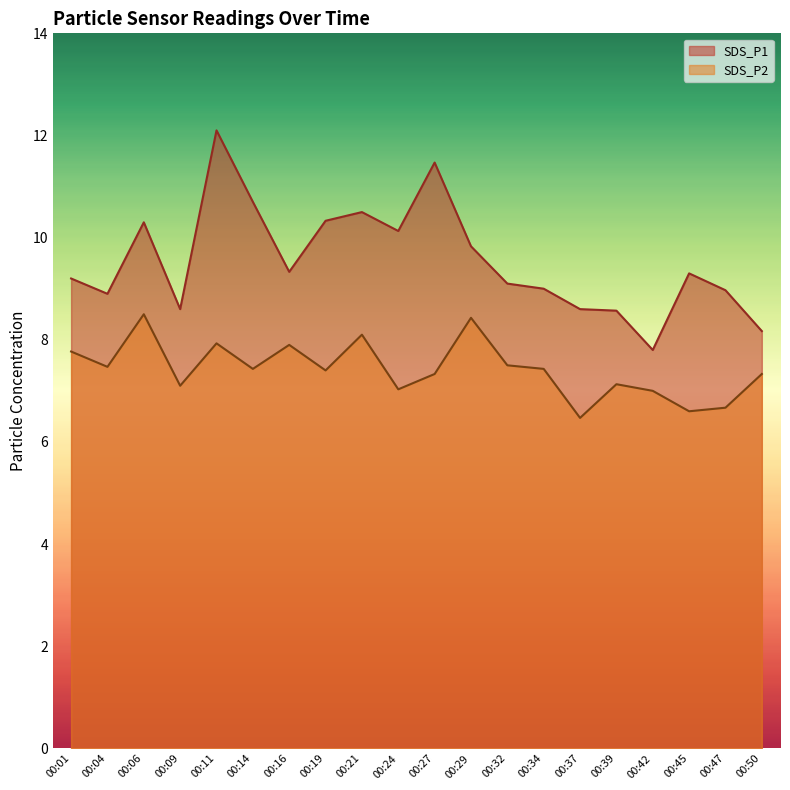

Is it true that SDS_P2 equals 7.1 at 00:39?

True